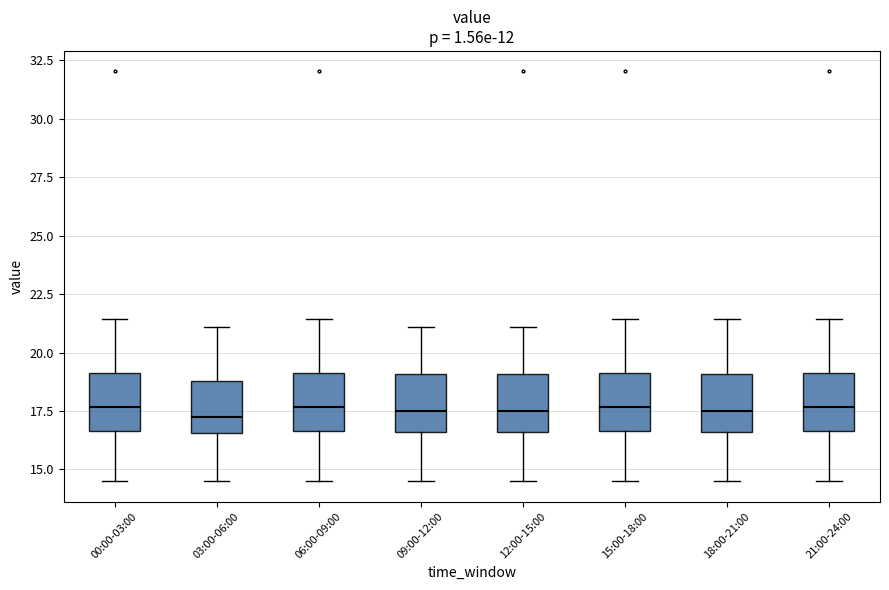

Where does the median line of the box for 06:00-09:00 sit on the y-axis? The values are not printed on the chart, so give them approximately, as read against the axis.

17.5